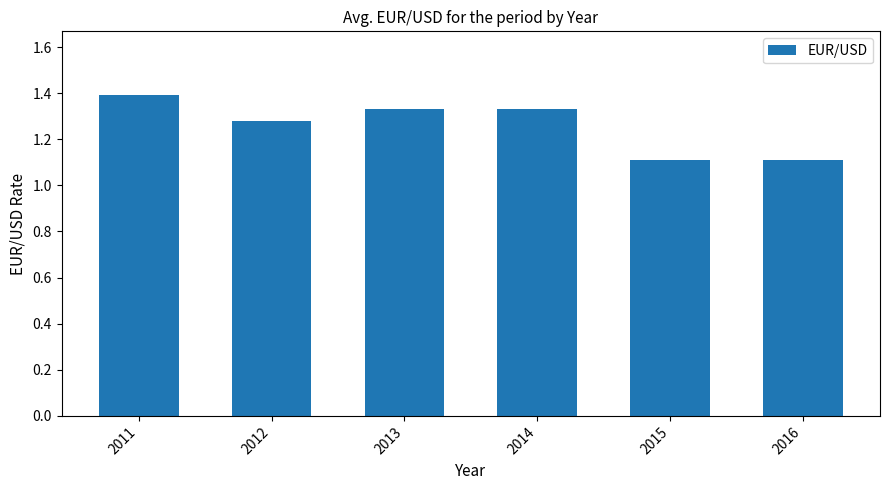

What is the ratio of the value at 2013 to the value at 2012?

1.0